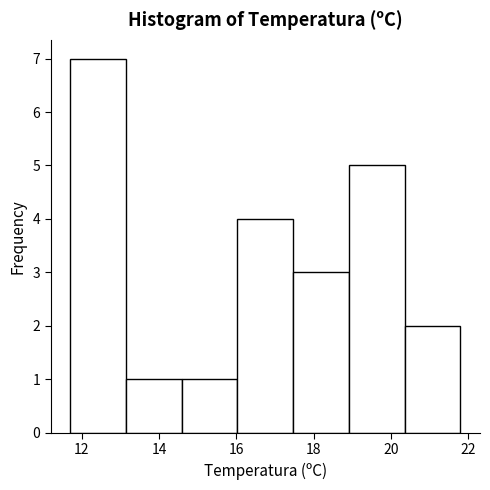

How tall is the bar that spans 14.6 to 16.0 on the x-axis? Neither the bar edges nor the heights are printed on the chart, so give them approximately, as read against the axes.

1